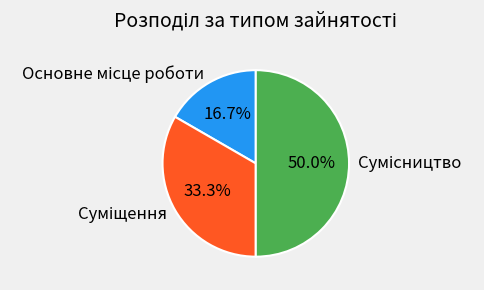

How many slices are in this pie chart?

3